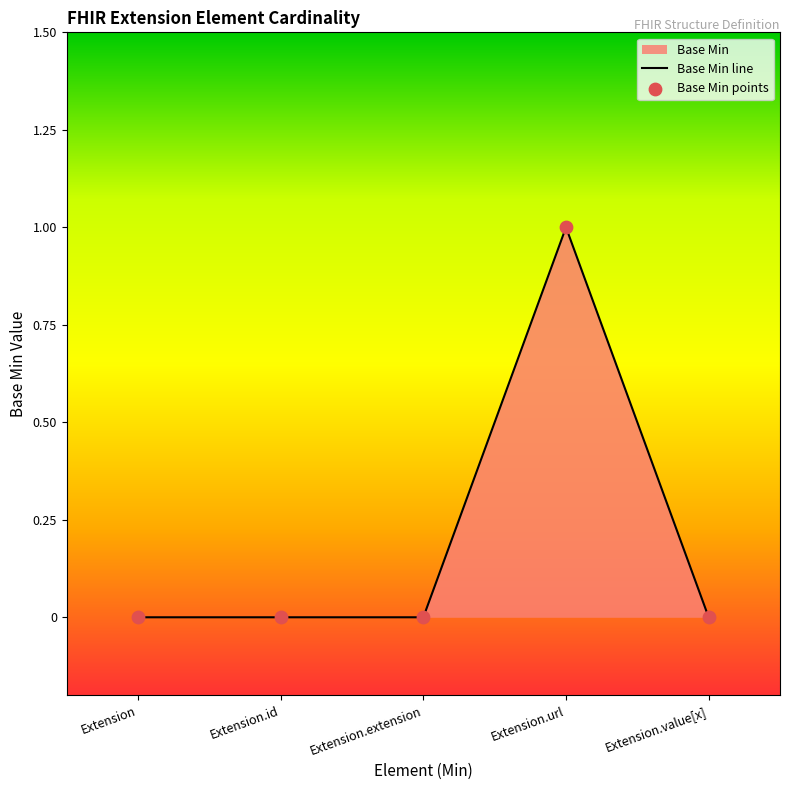

Which series reaches the maximum Y coordinate?

Base Min line